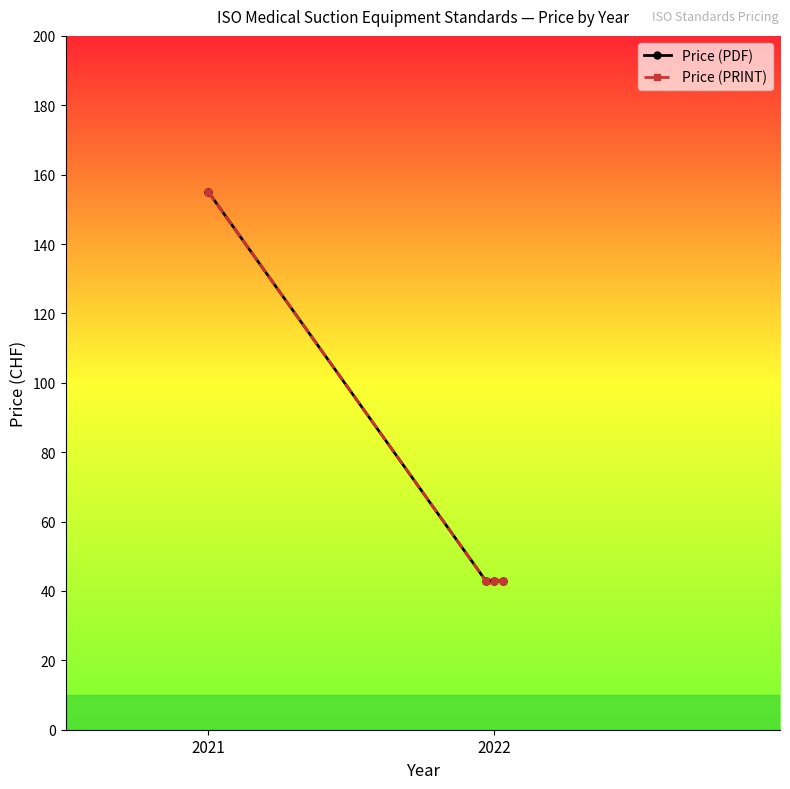

Which series has the largest total across all categories?

Price (PDF)